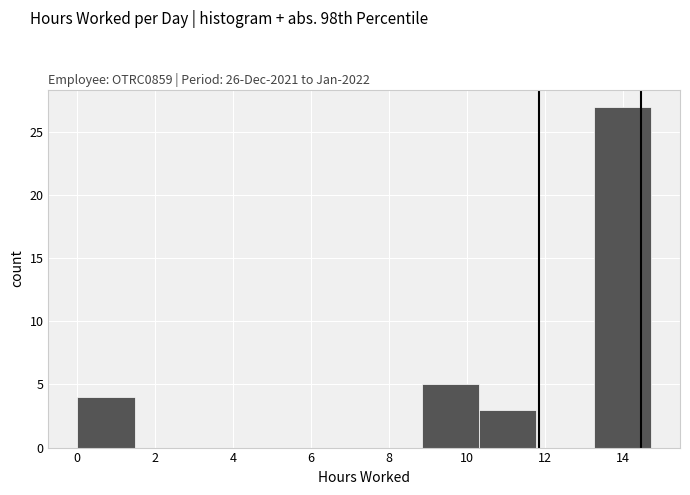

How tall is the bar that spans 8.8 to 10.4 on the x-axis? Neither the bar edges nor the heights are printed on the chart, so give them approximately, as read against the axes.

5